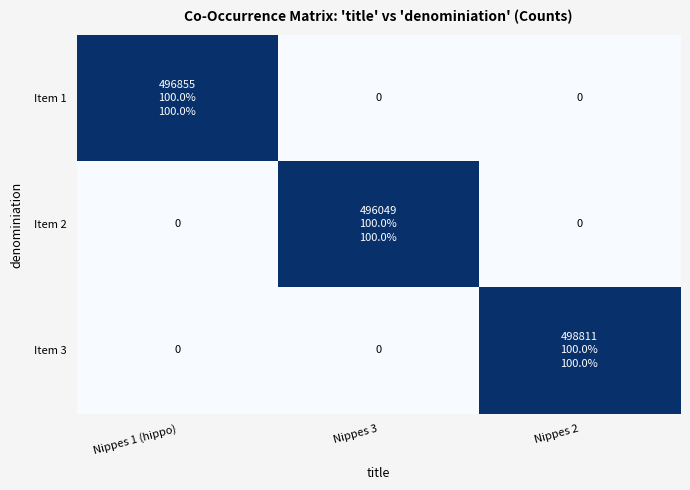

The Item 1 series shows 1.5 at Nippes 1 (hippo). True or false?

False